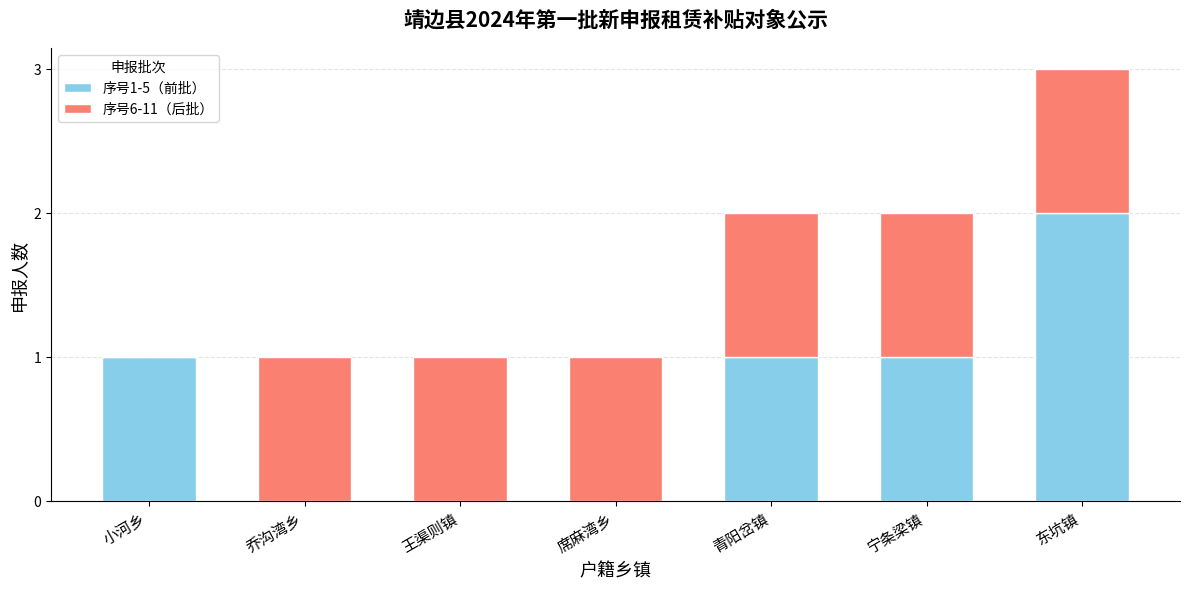

The 序号1-5（前批） series shows 1 at 王渠则镇. True or false?

False